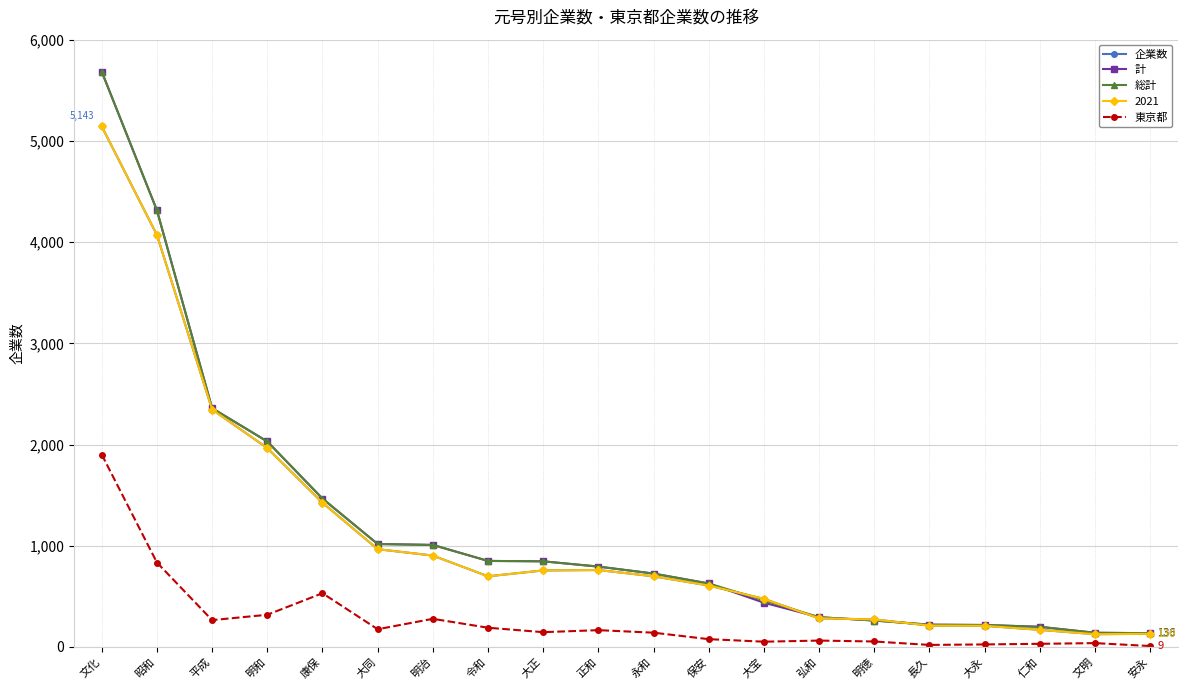

What is the label of the 14th point from the right?

明治